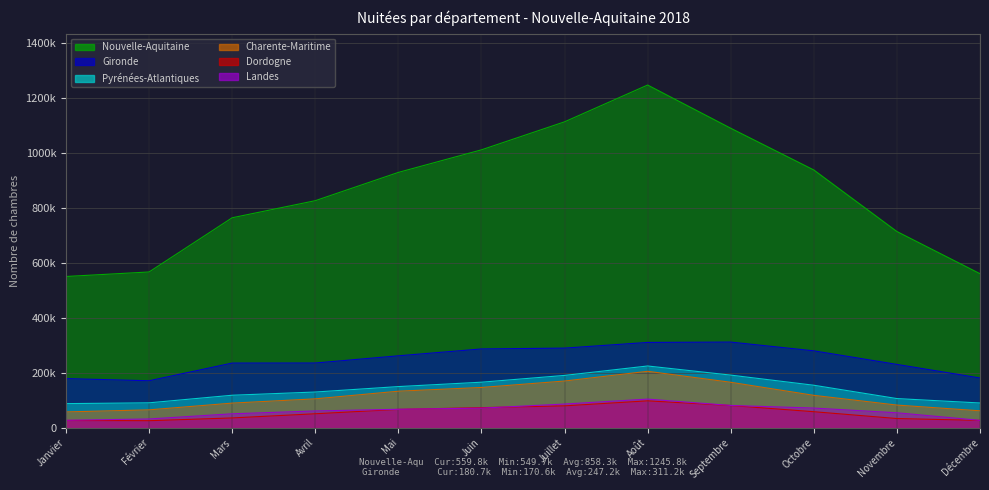

True or false: Landes and Pyrénées-Atlantiques intersect in this chart.

False